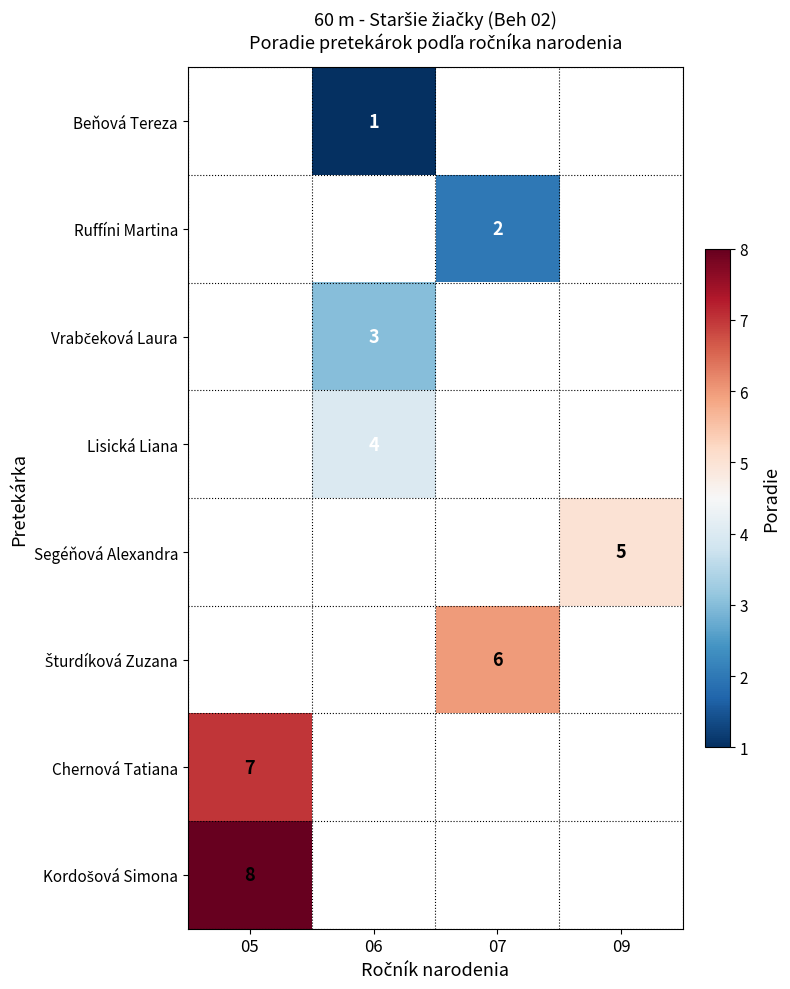

At which category does the chart reach its minimum across all series?

06